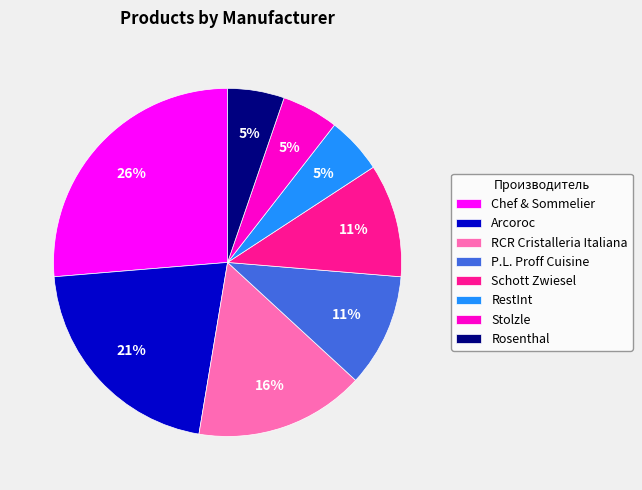

To the nearest percent, what is the combined percentage of Arcoroc and Chef & Sommelier?

47%